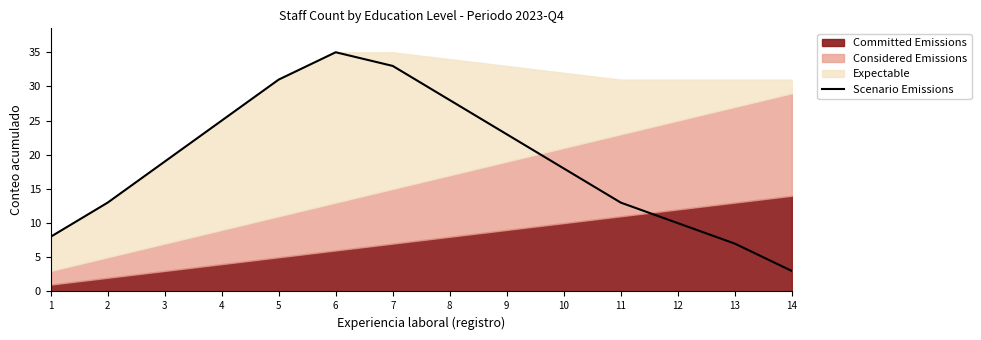

At which label does the data first exceed 19?

4